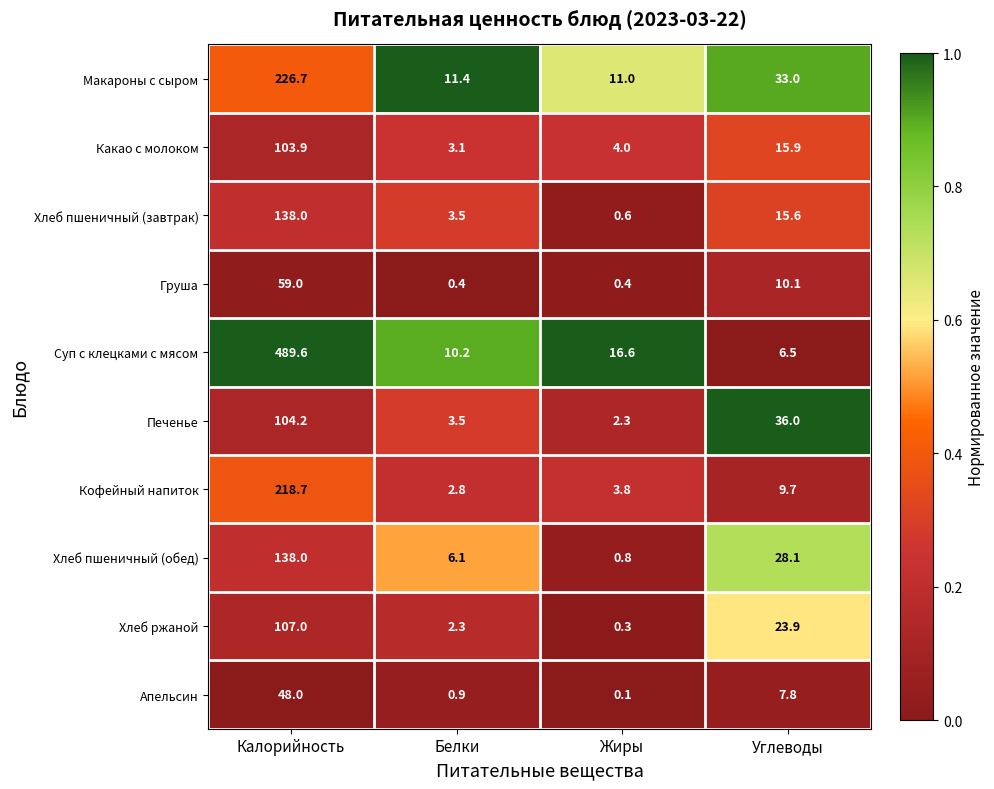

What is the greatest value displayed?

489.6